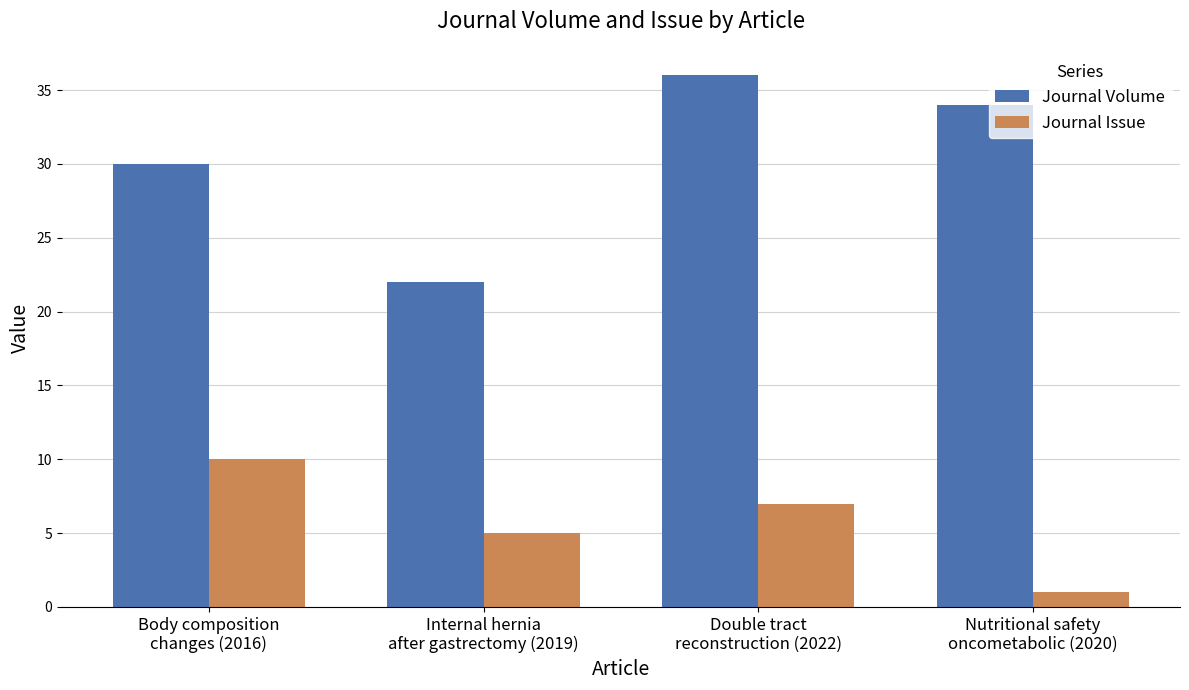

Which series has the largest range (max minus min)?

Journal Volume